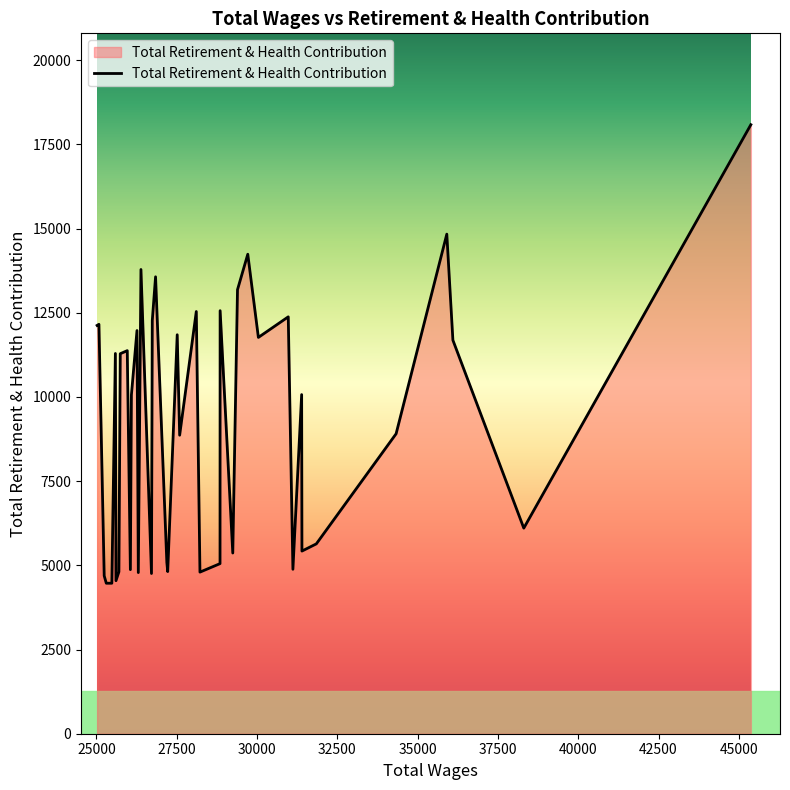

What is the difference between the maximum and minimum values?

13617